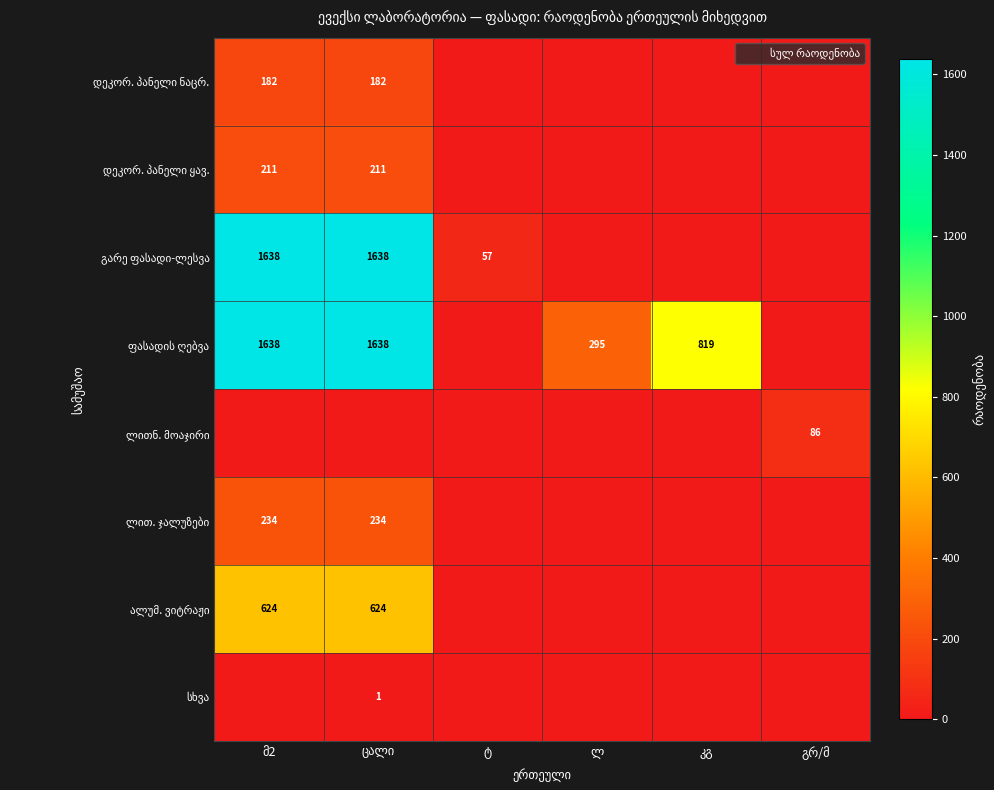

The გარე ფასადი-ლესვა series shows 1097.2 at გრ/მ. True or false?

False